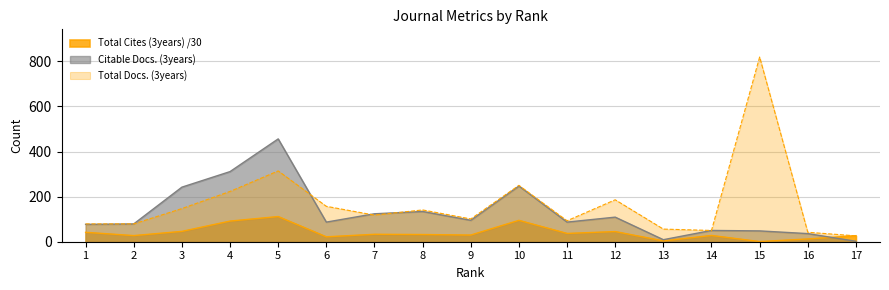

How many values in the Total Cites (3years) series exceed 31?

9